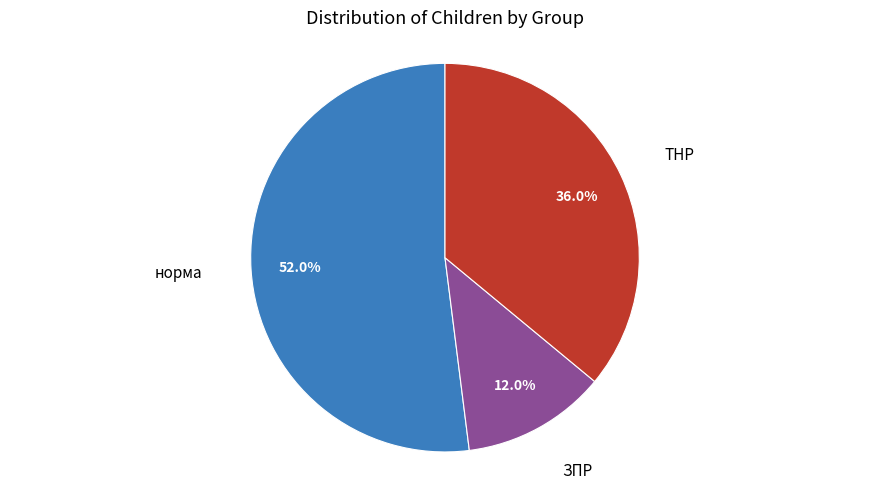

Is there a majority slice in this chart?

Yes